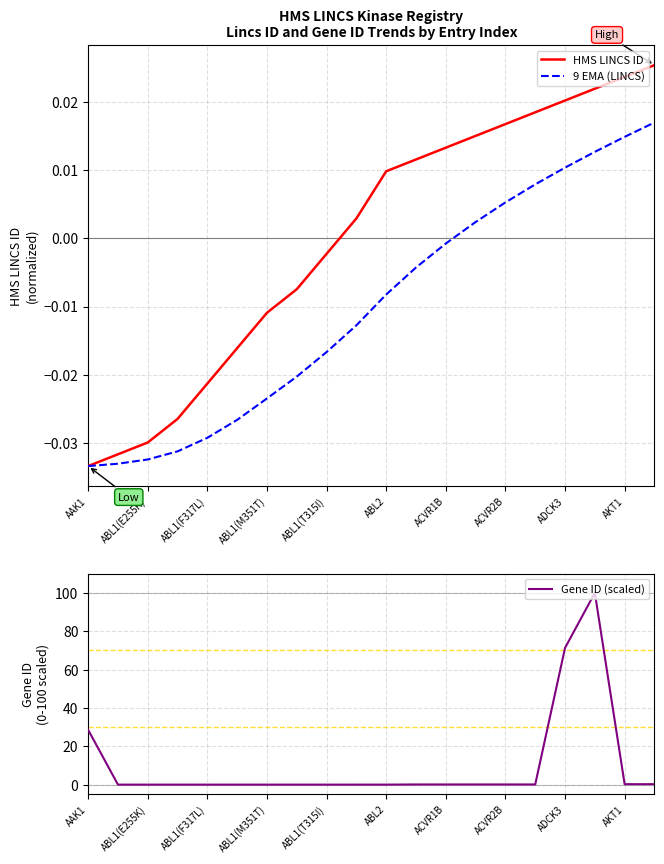

Between ABL1(M351T) and 14, which series saw the biggest shift?

Gene ID (scaled)